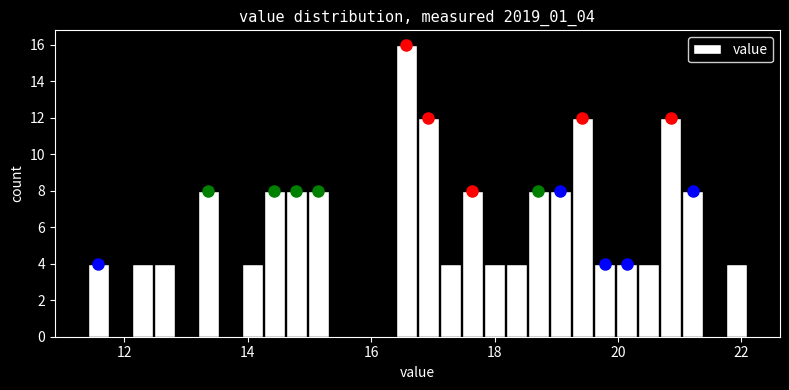

Around what value on the x-axis is the tallest bar? Give the approximate position of its centre, as read against the axis.

16.6